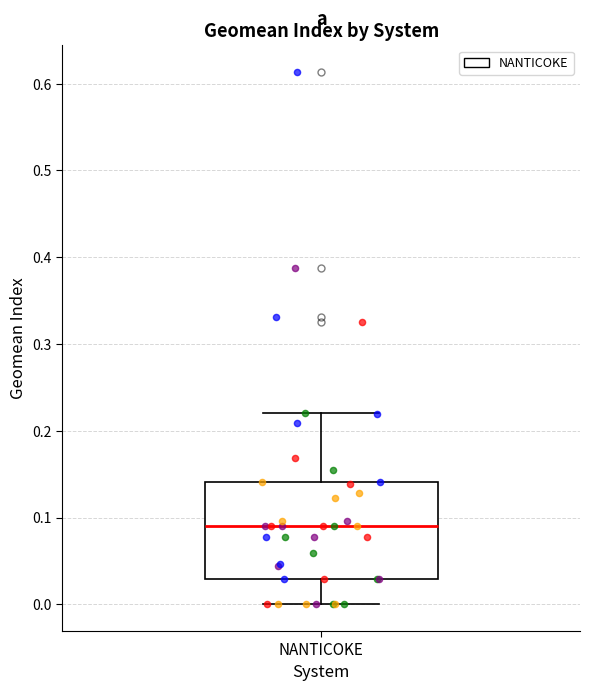

Read this box plot against the y-axis: the position of the median line, the range covered by the box, and the ends of both whiskers. The values are not printed on the chart, so give them approximately, as read against the axis.

median 0.09, box 0.03 to 0.14, whiskers 0.00 to 0.22